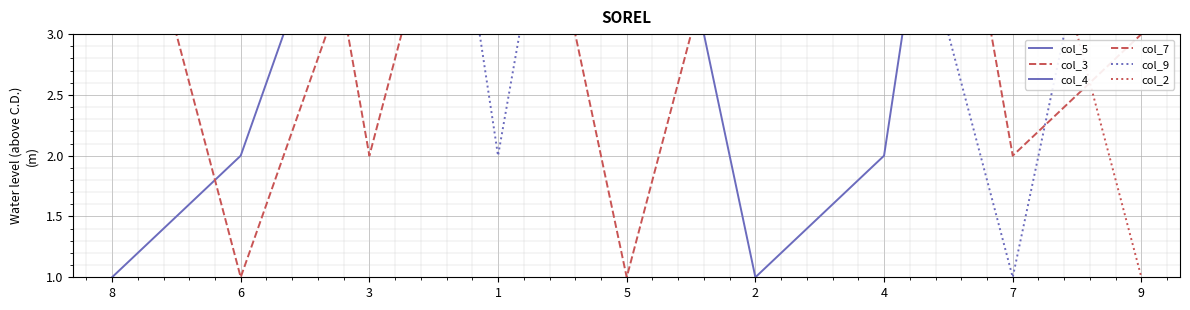

What position from the right is 1?

6